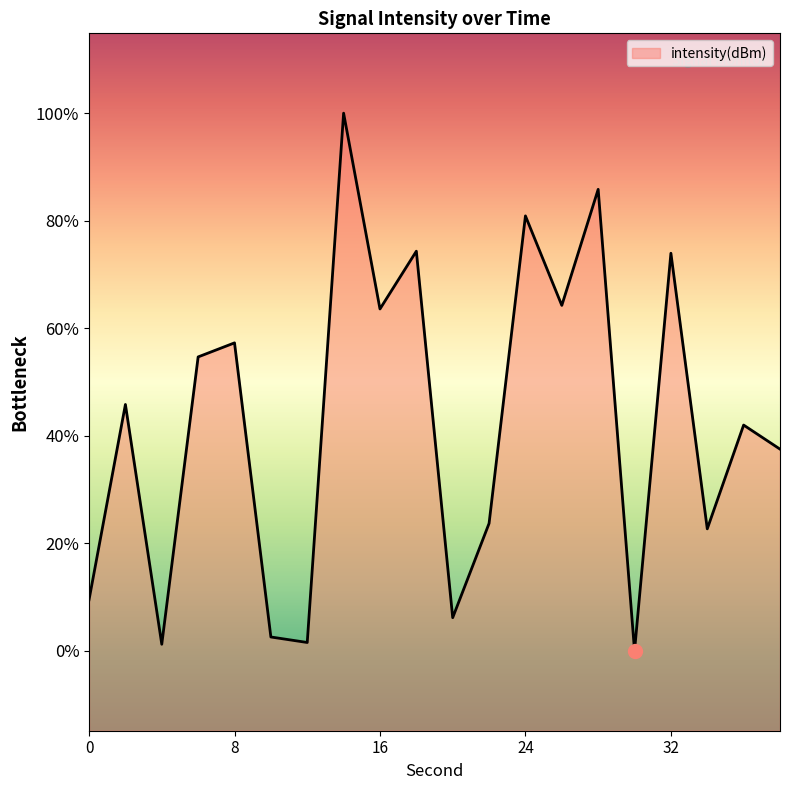

Does the chart have visible grid lines?

No